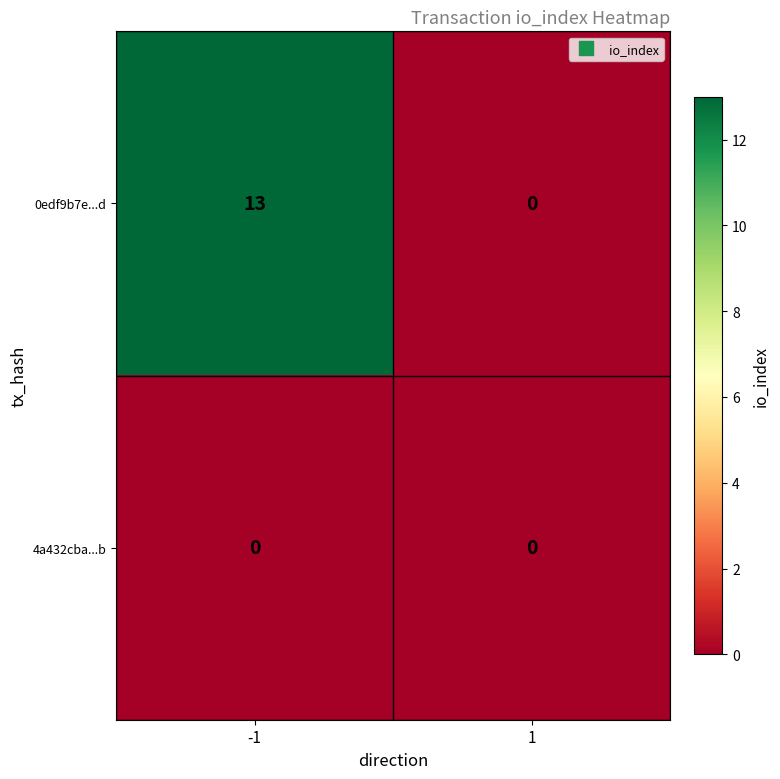

Reading left to right, extract all data points from this chart.

0edf9b7e...d: 13	0
4a432cba...b: 0	0